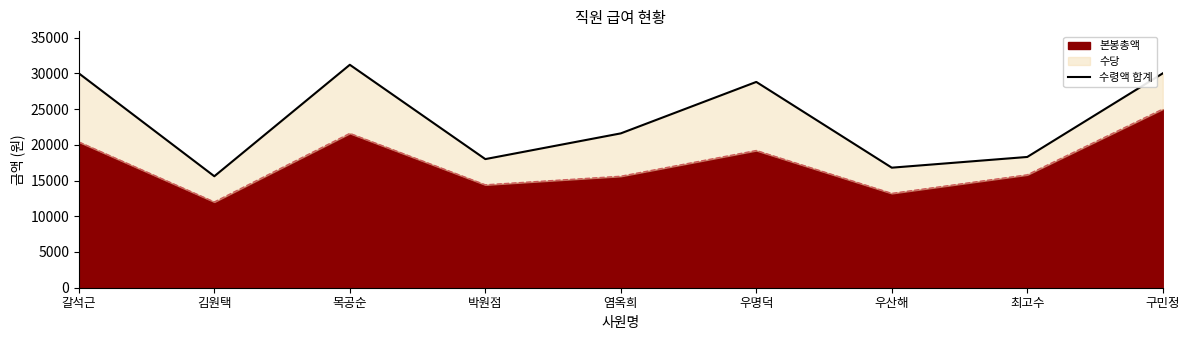

What is the value of the 5th point from the left?

21600